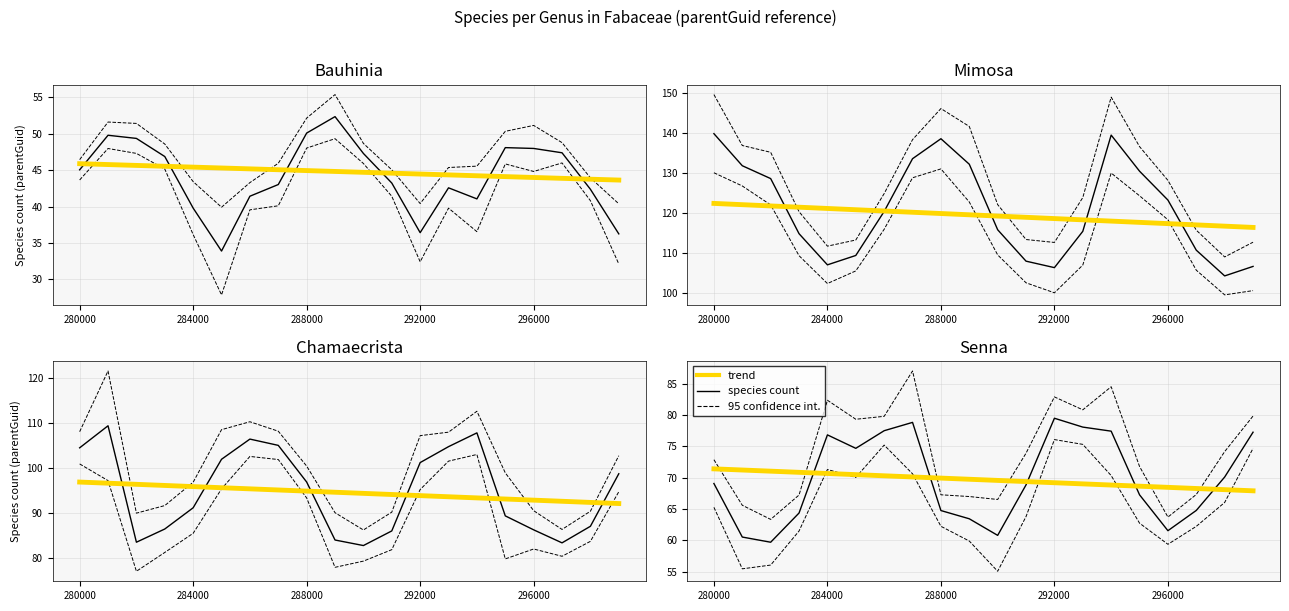

Is it true that species count equals 78.1 at 13?

True